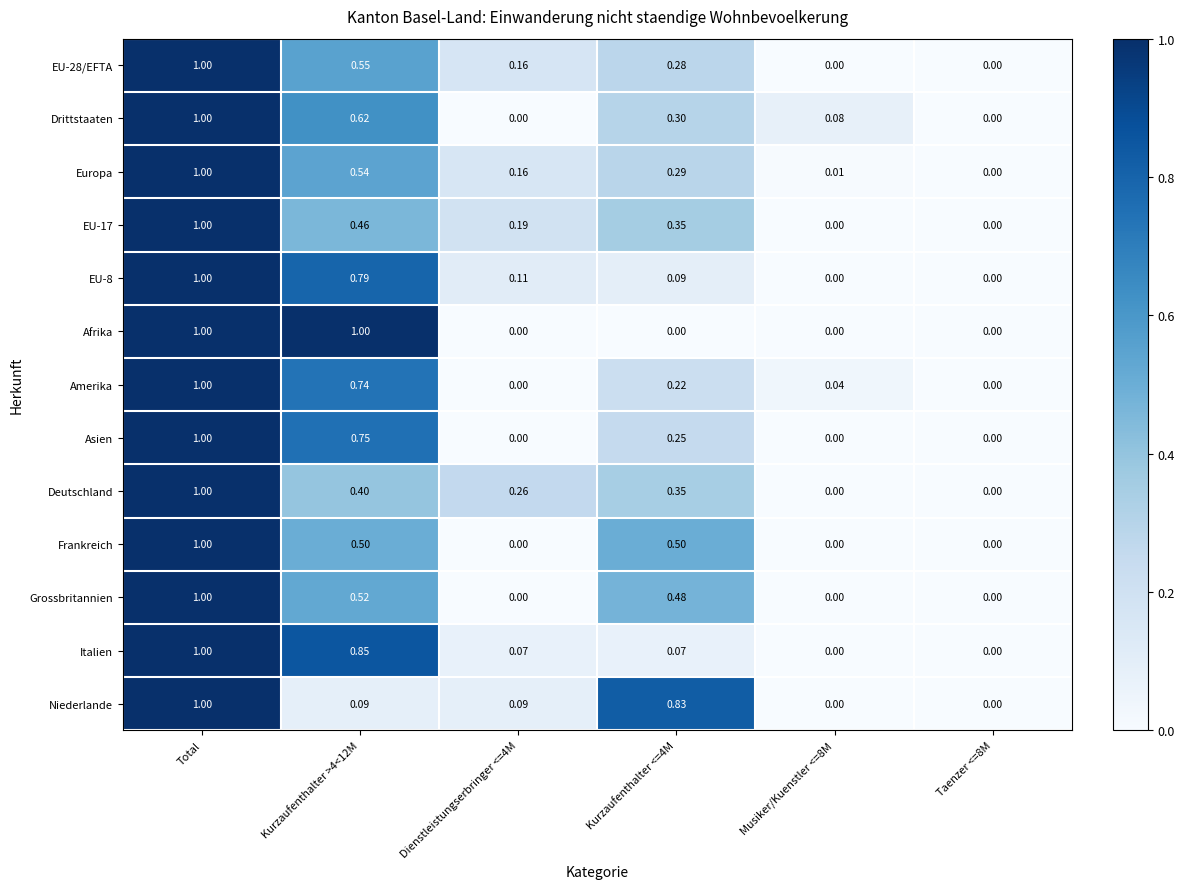

Is the value of Afrika at Musiker/Kuenstler <=8M greater than the value of Amerika at Kurzaufenthalter >4<12M?

No